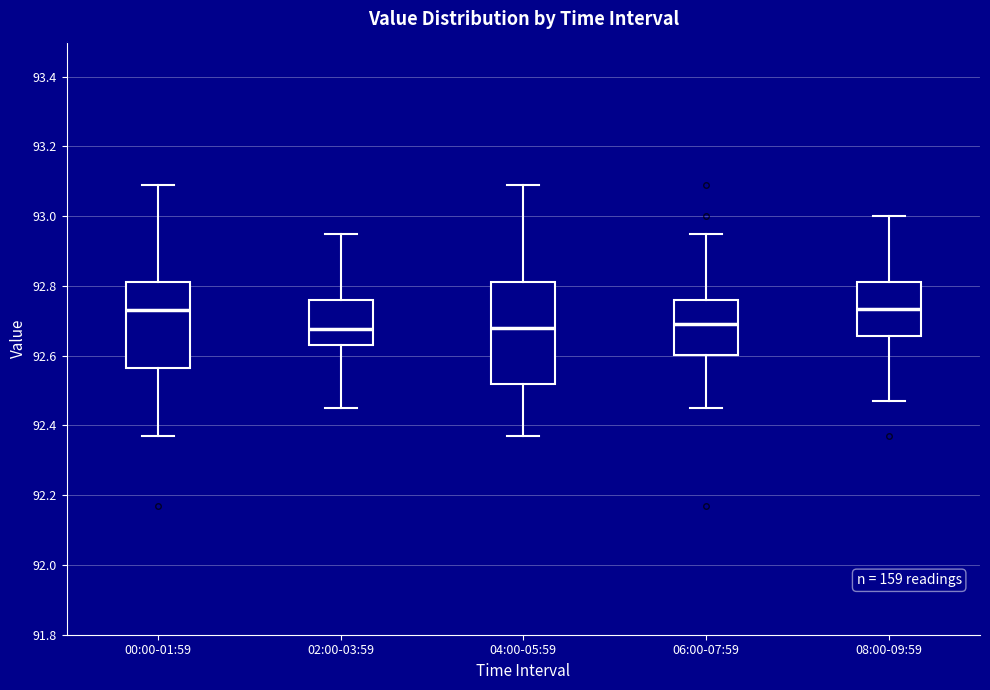

Reading left to right, transcribe this box plot: for each box, give where its median line is, the range the box spans, and where its two whiskers end, as read against the y-axis. The values are not printed on the chart, so give them approximately, as read against the axis.

00:00-01:59: median 92.74, box 92.56 to 92.82, whiskers 92.38 to 93.10
02:00-03:59: median 92.68, box 92.64 to 92.76, whiskers 92.46 to 92.96
04:00-05:59: median 92.68, box 92.52 to 92.82, whiskers 92.38 to 93.10
06:00-07:59: median 92.70, box 92.60 to 92.76, whiskers 92.46 to 92.96
08:00-09:59: median 92.74, box 92.66 to 92.82, whiskers 92.48 to 93.00